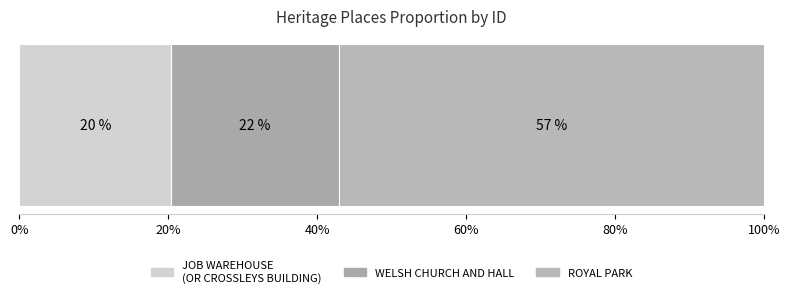

Reading right to left, what are all the values shown in this chart?

ROYAL PARK=1954	WELSH CHURCH AND HALL=770	JOB WAREHOUSE (OR CROSSLEYS BUILDING)=700